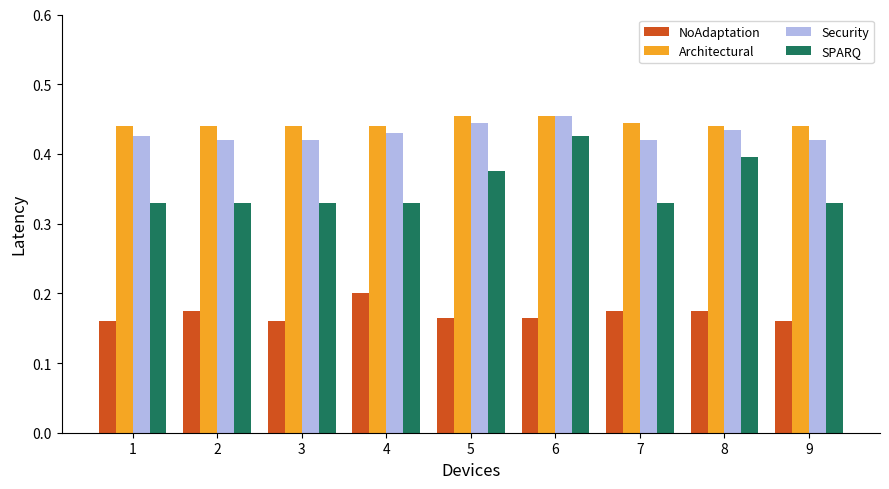

How many groups of bars are there?

9